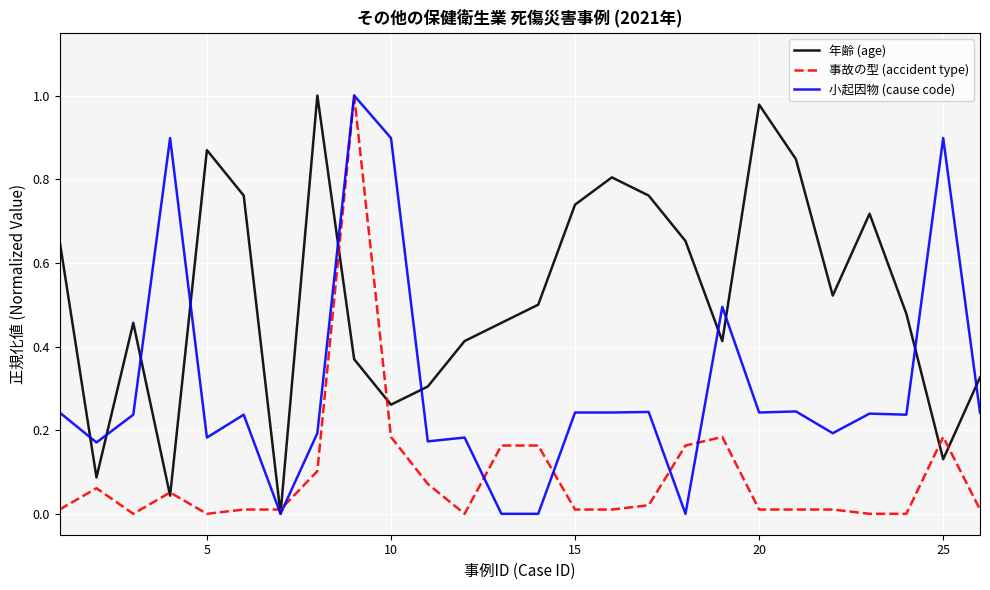

List the series in order of their overall mean, highest first.

年齢 (age), 小起因物 (cause code), 事故の型 (accident type)